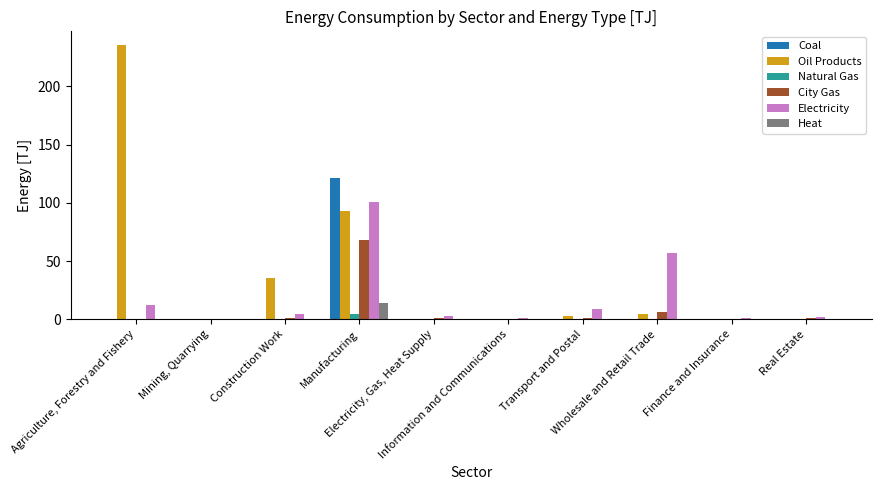

How many data points does each series have?

10